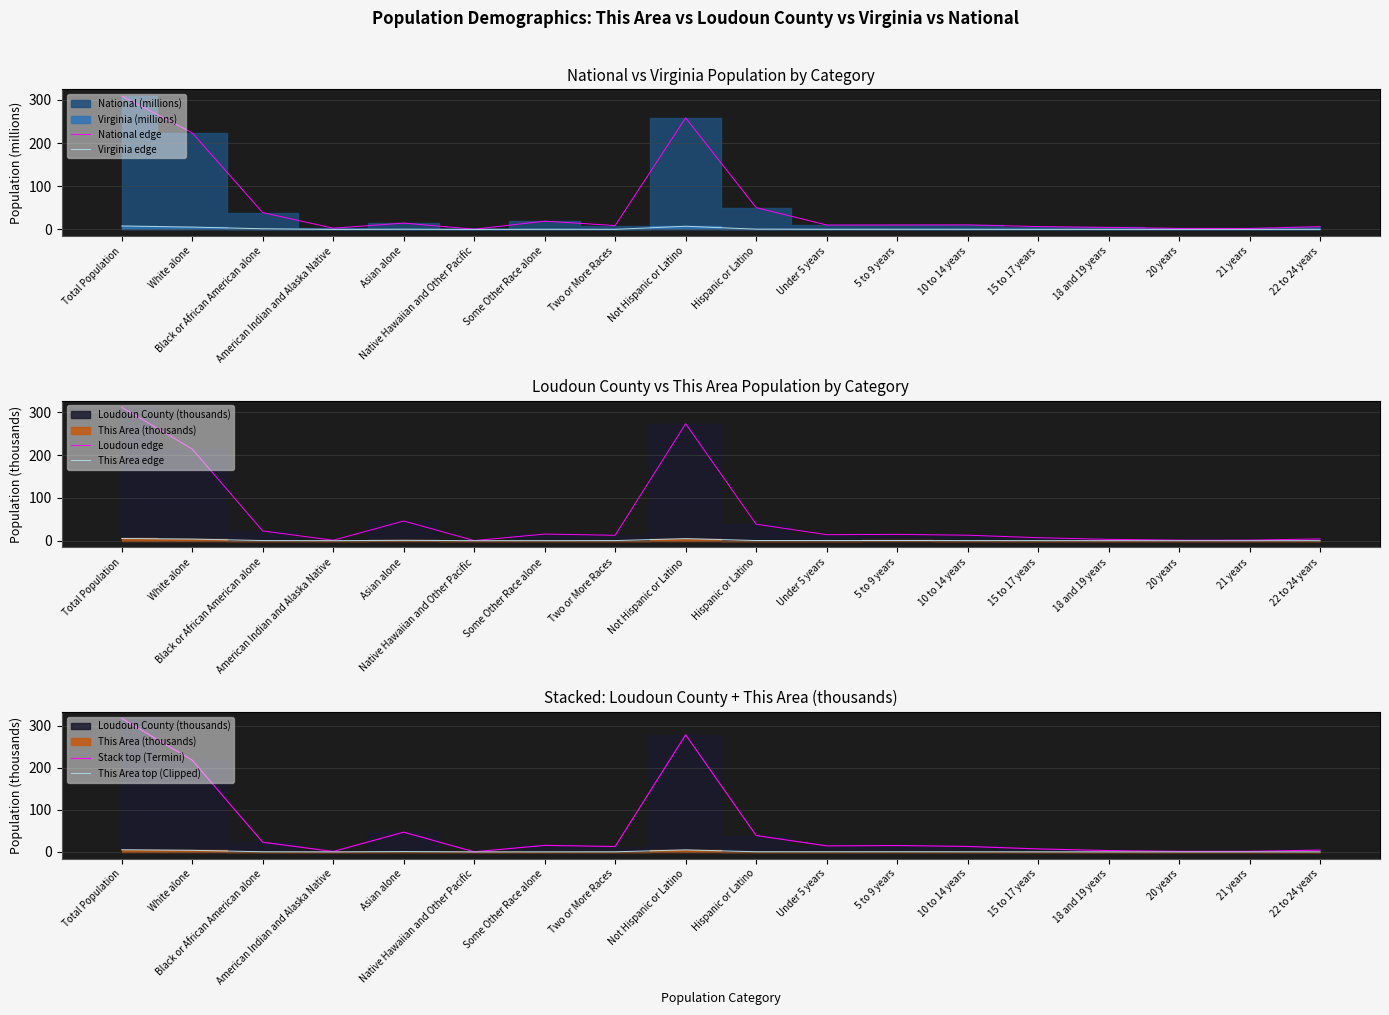

What is the difference between the second highest and minimum values in the This Area top (Clipped) series?

4.8